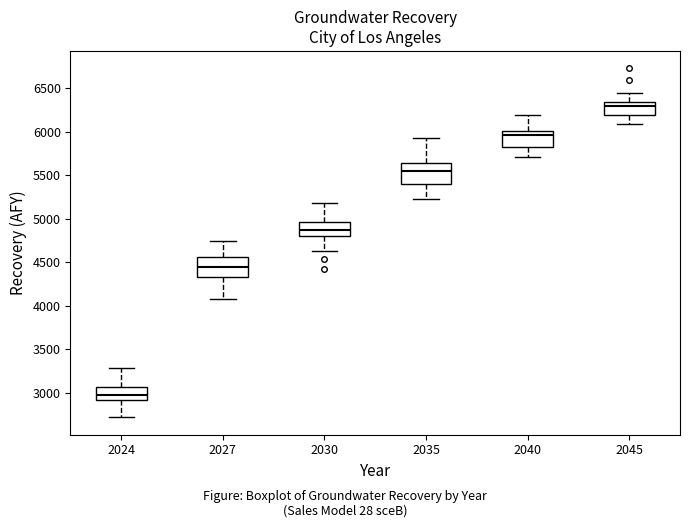

Reading left to right, transcribe this box plot: for each box, give where its median line is, the range the box spans, and where its two whiskers end, as read against the y-axis. The values are not printed on the chart, so give them approximately, as read against the axis.

2024: median 2950, box 2900 to 3050, whiskers 2700 to 3300
2027: median 4450, box 4350 to 4550, whiskers 4100 to 4750
2030: median 4850, box 4800 to 4950, whiskers 4650 to 5200
2035: median 5550, box 5400 to 5650, whiskers 5250 to 5950
2040: median 5950, box 5850 to 6000, whiskers 5700 to 6200
2045: median 6300, box 6200 to 6350, whiskers 6100 to 6450